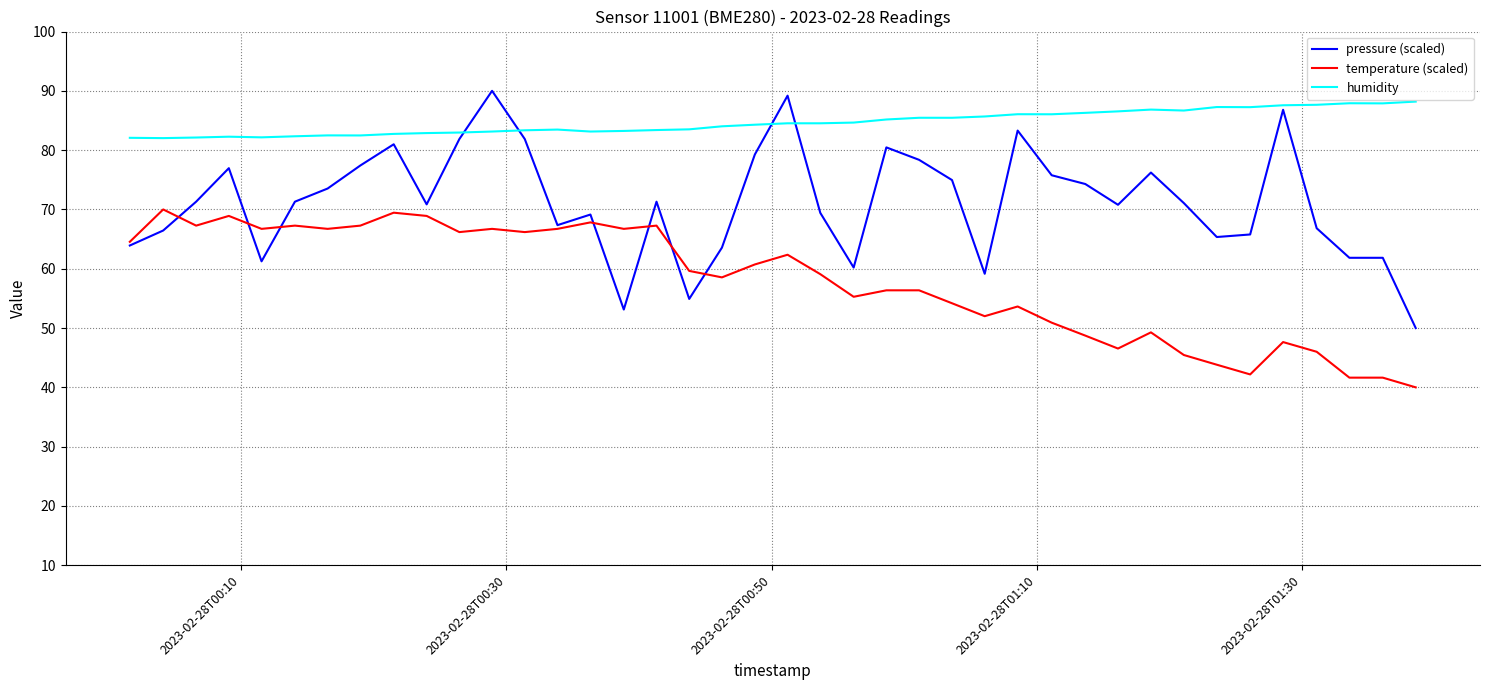

Which series has the largest total across all categories?

humidity